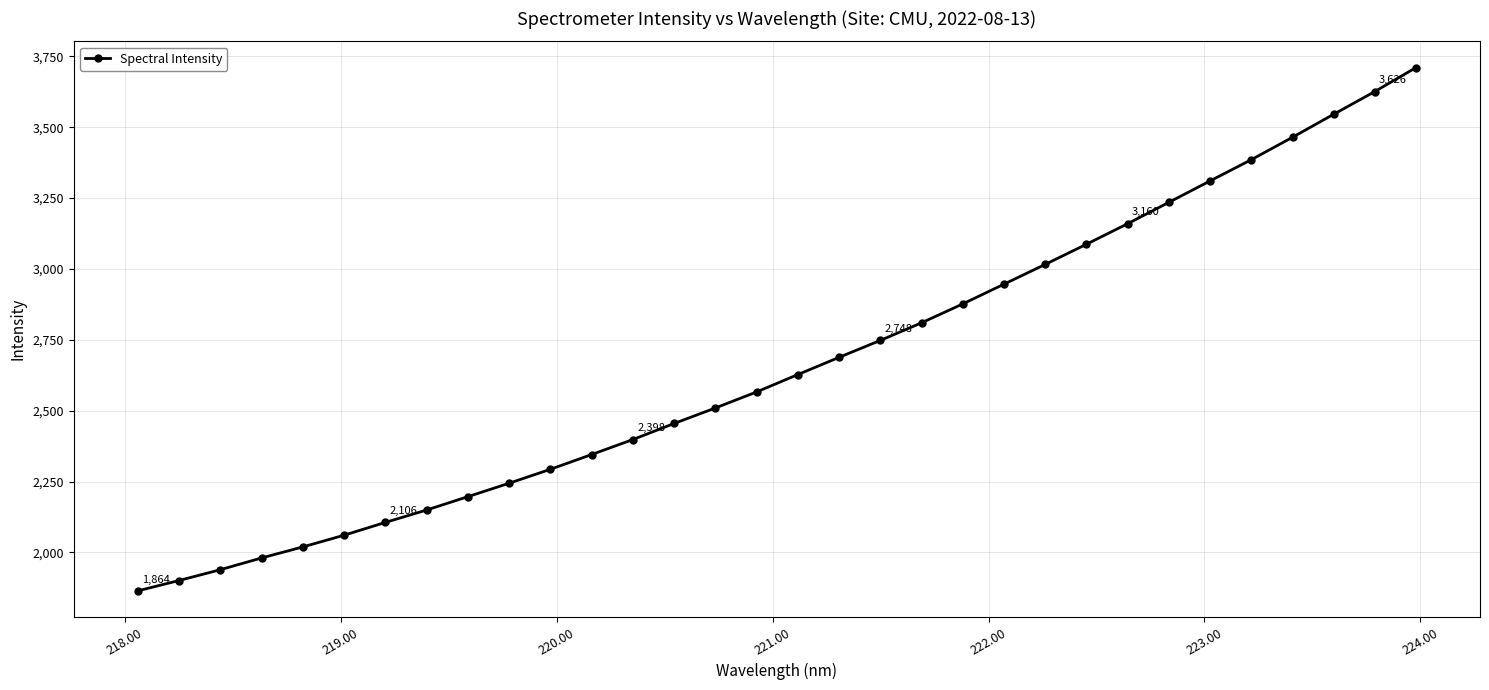

What is the difference between the maximum and minimum values?

1846.2